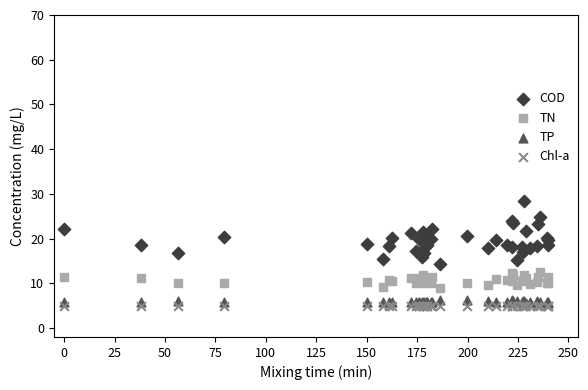

Which series reaches the maximum Y coordinate?

COD